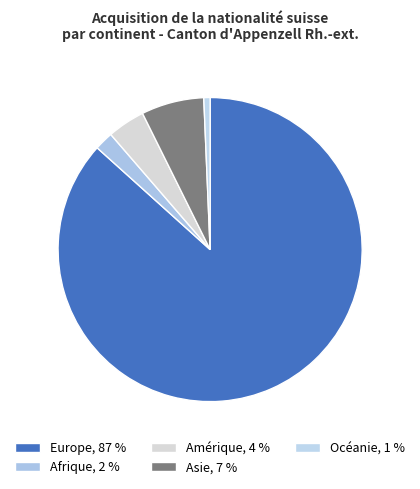

Count the number of slices in the pie.

5